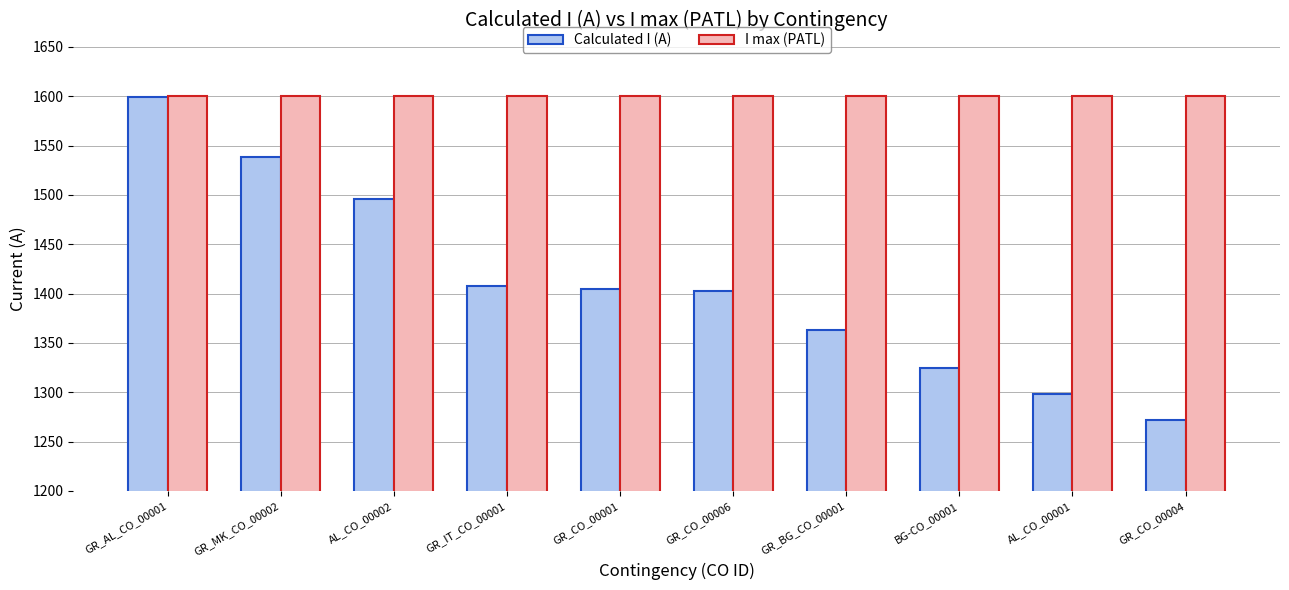

At how many categories does at least one series exceed 1466?

10